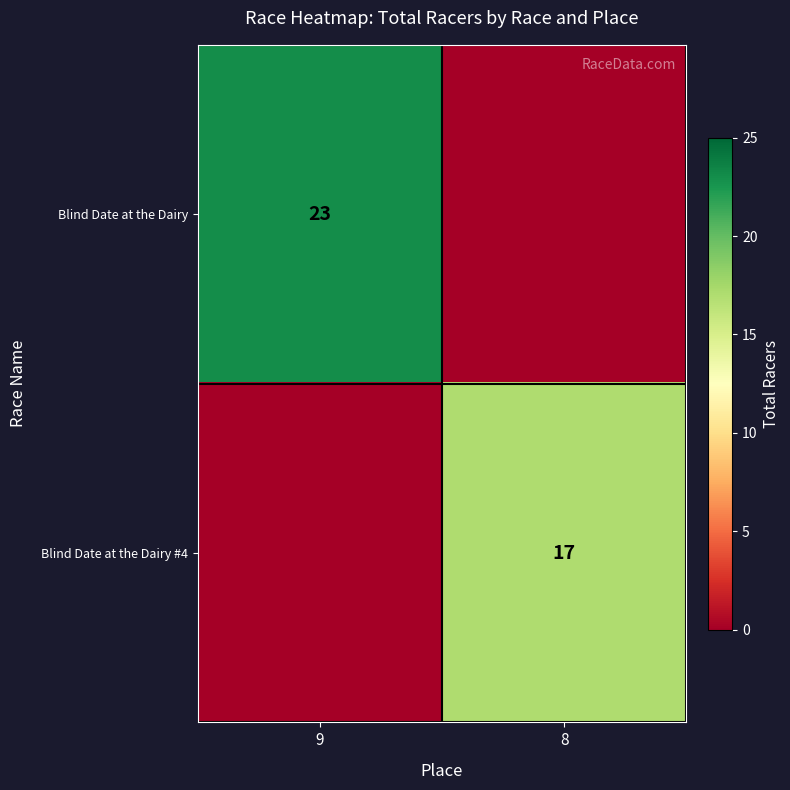

Is the value of Blind Date at the Dairy at 9 greater than the value of Blind Date at the Dairy #4 at 8?

Yes